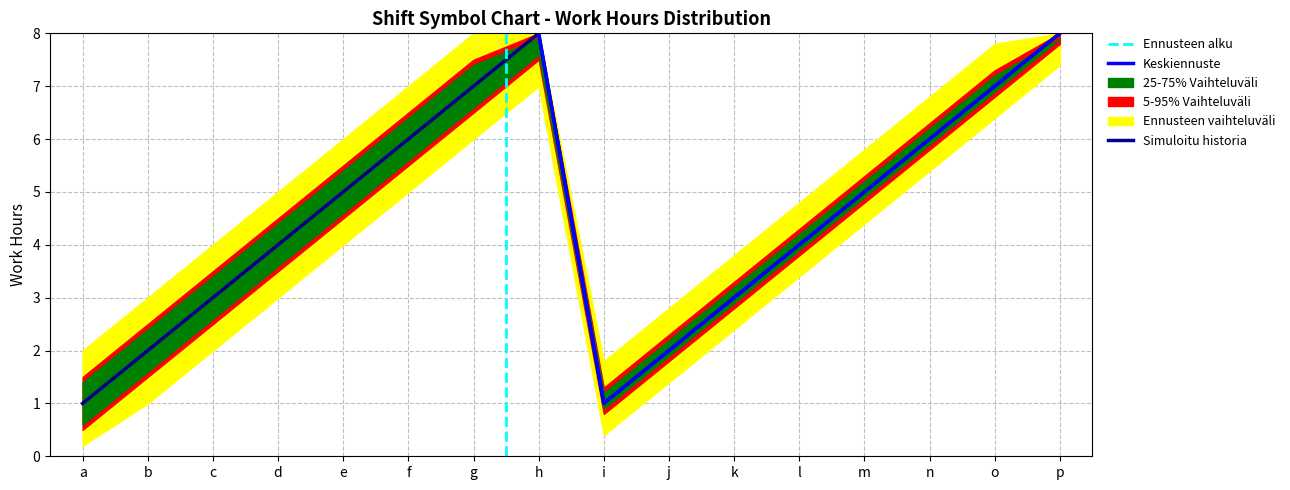

Rank the series by their maximum value, from lowest to highest.

p05, p25, Simuloitu historia, Keskiennuste, p75, p95